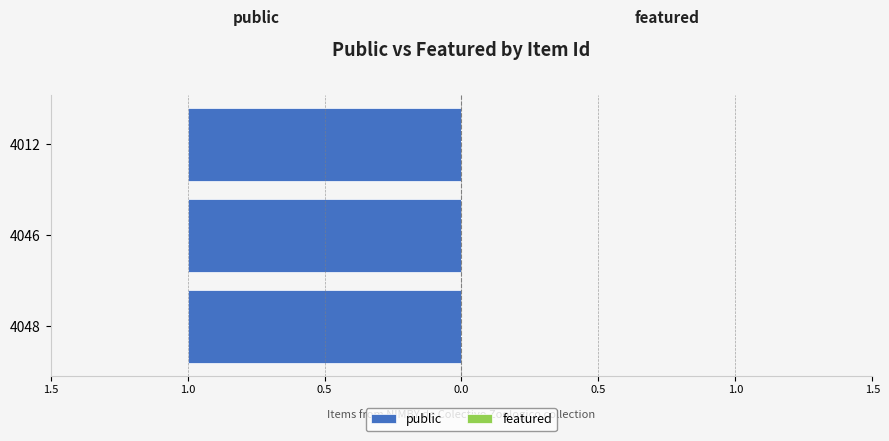

Reading left to right, list all the values displayed in this chart.

public: 4048=1	4046=1	4012=1
featured: 4048=0	4046=0	4012=0